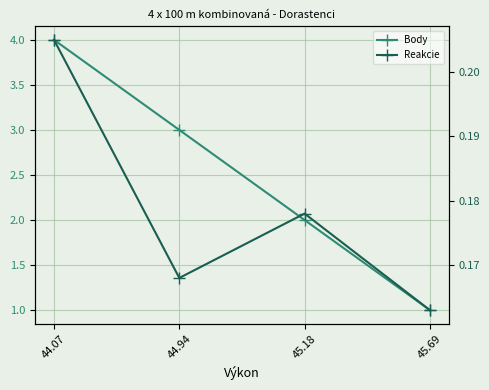

Rank the categories by Reakcie value from highest to lowest.

44.07, 45.18, 44.94, 45.69